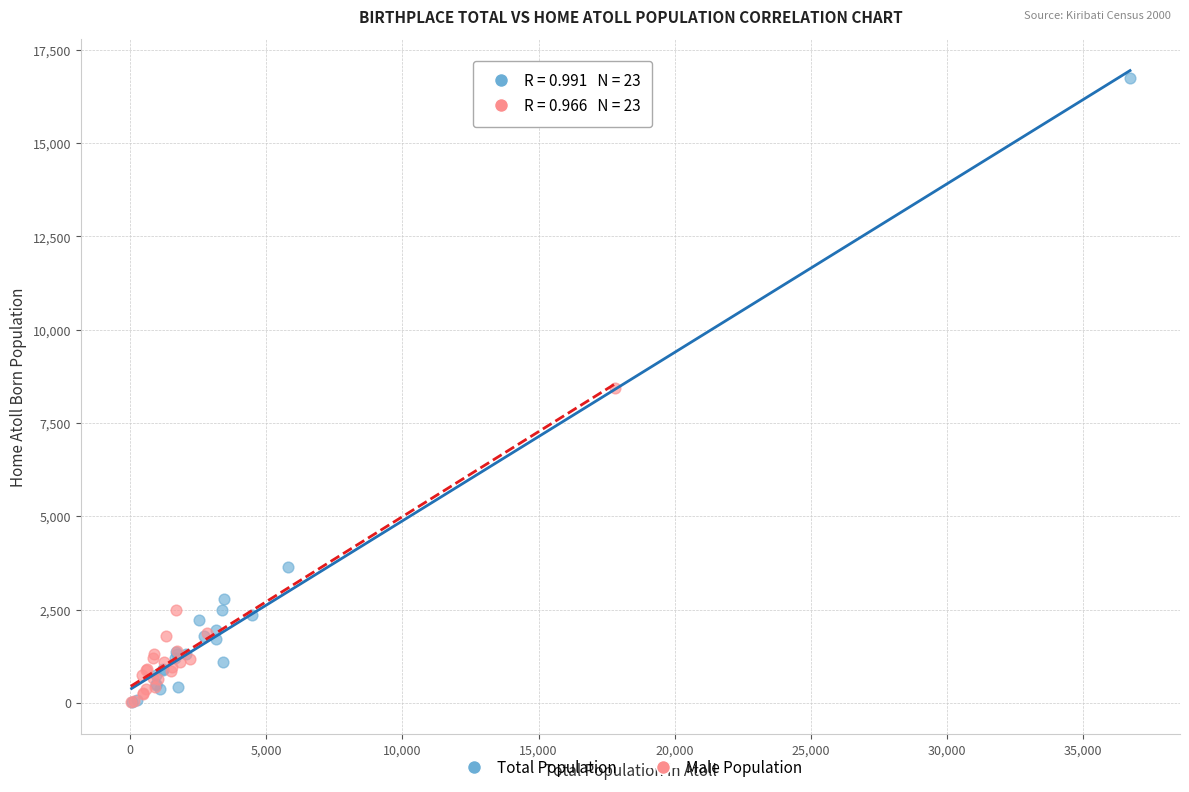

Which series has the widest spread of Y values?

Total Population